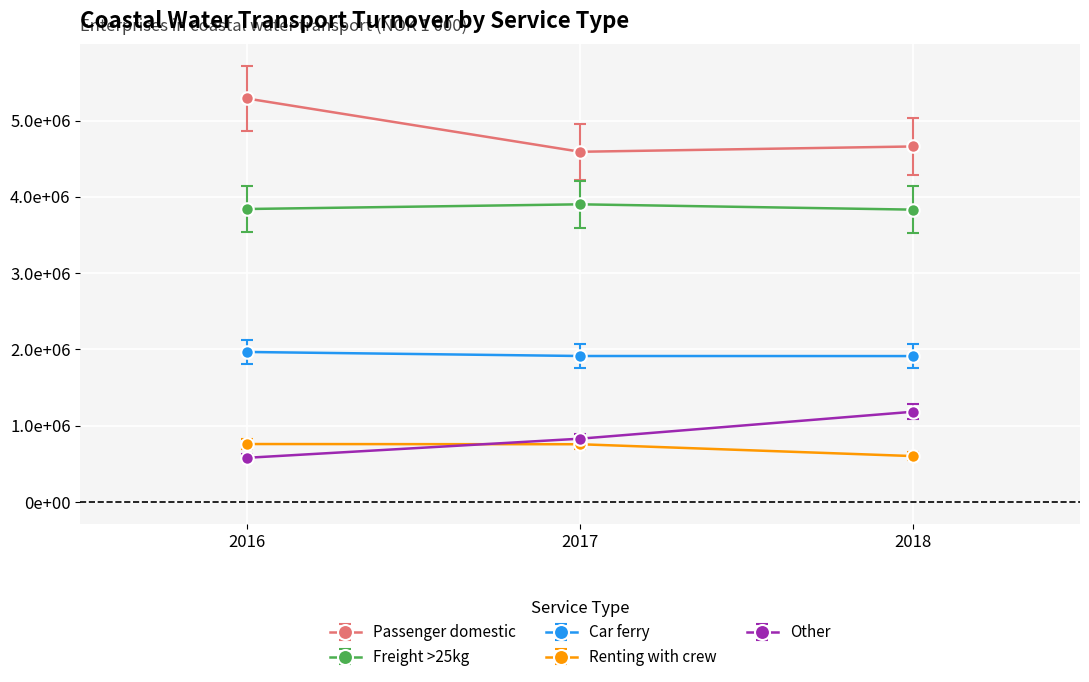

The value of Other at 2016 is 623092.0. True or false?

True